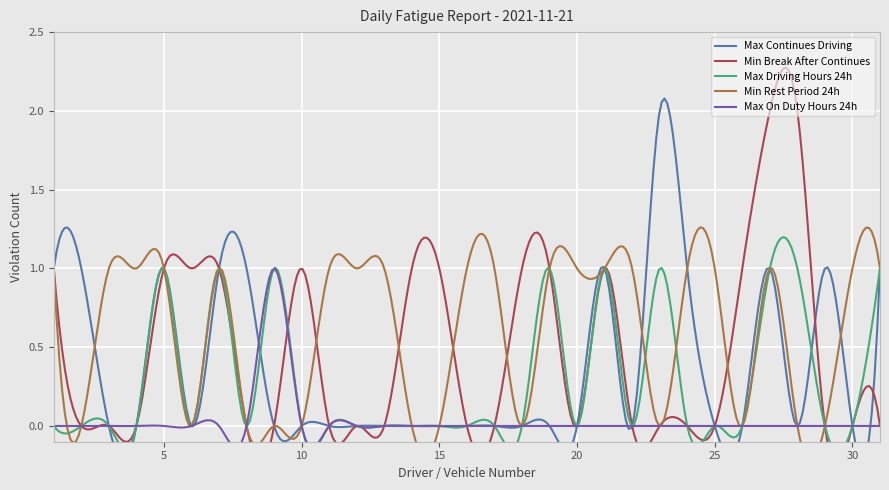

Which series has the largest range (max minus min)?

Max Continues Driving